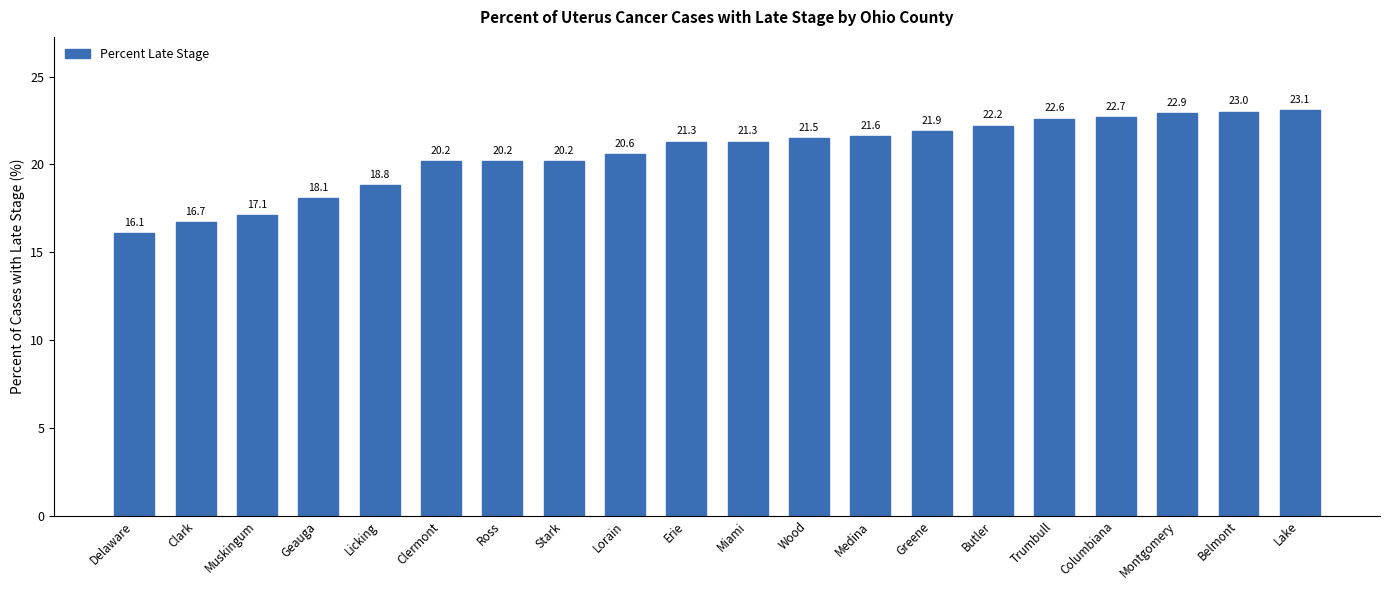

How many data points are less than 21?

9